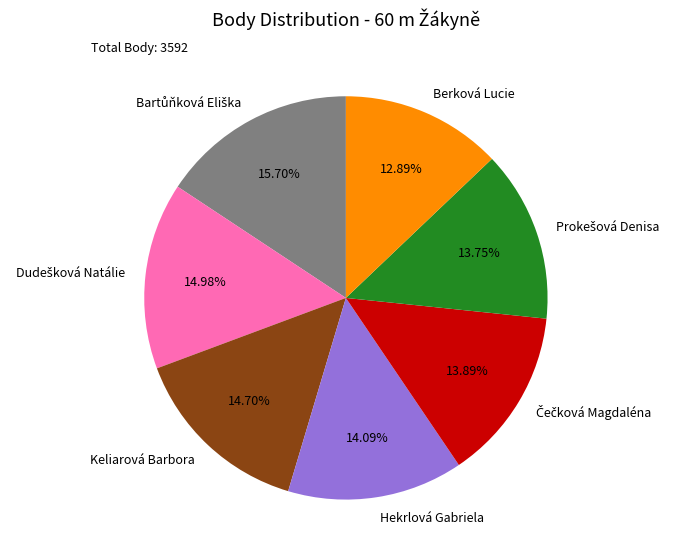

To the nearest percent, what portion does Keliarová Barbora represent?

15%